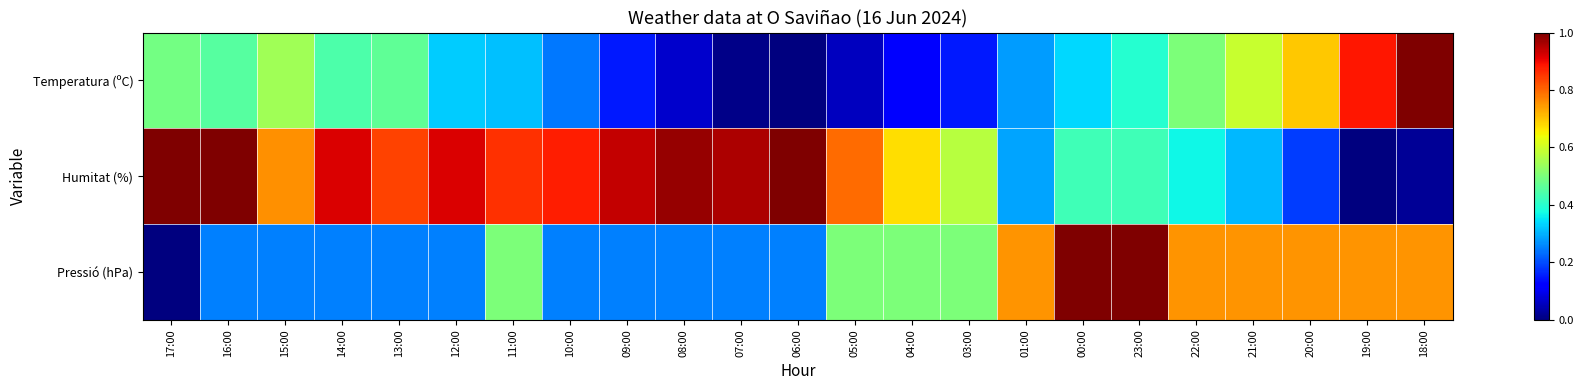

Between 20:00 and 21:00, which is larger?

20:00